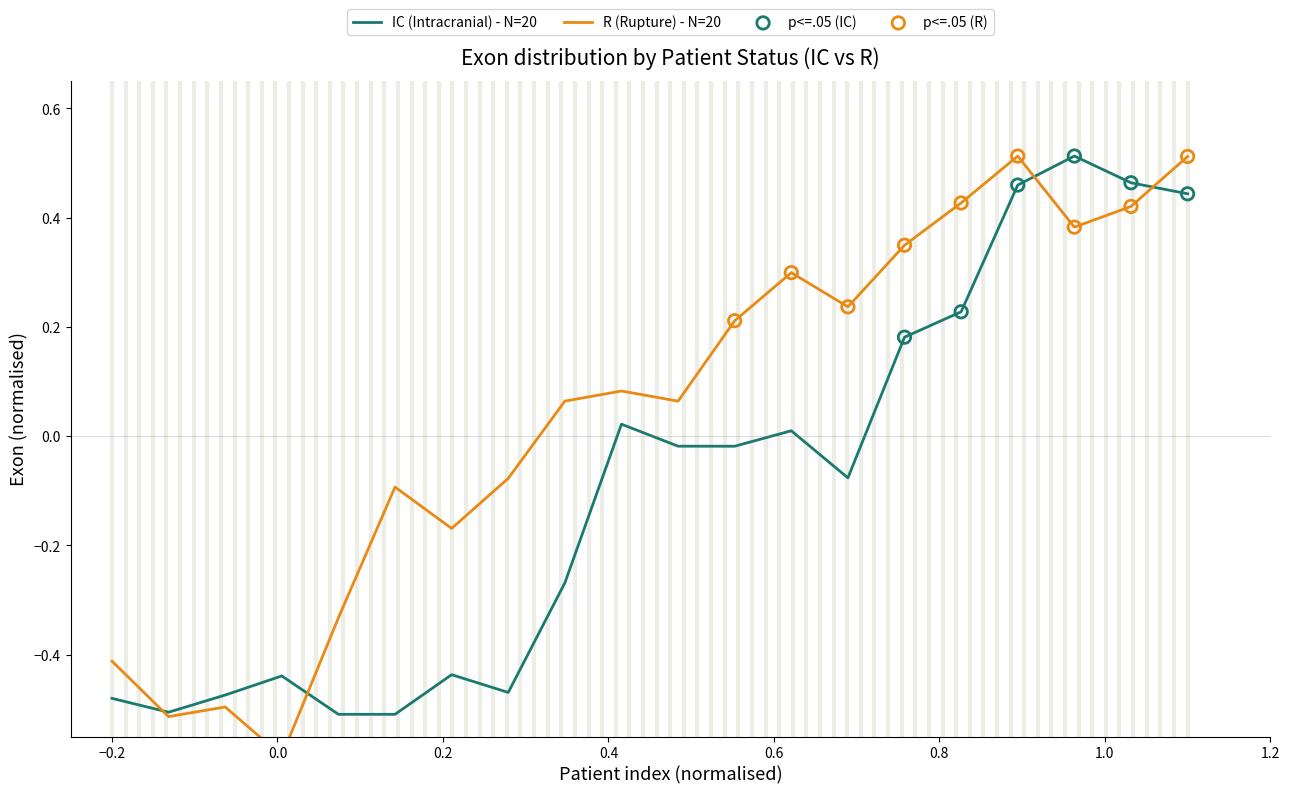

At how many categories does at least one series exceed 0?

12